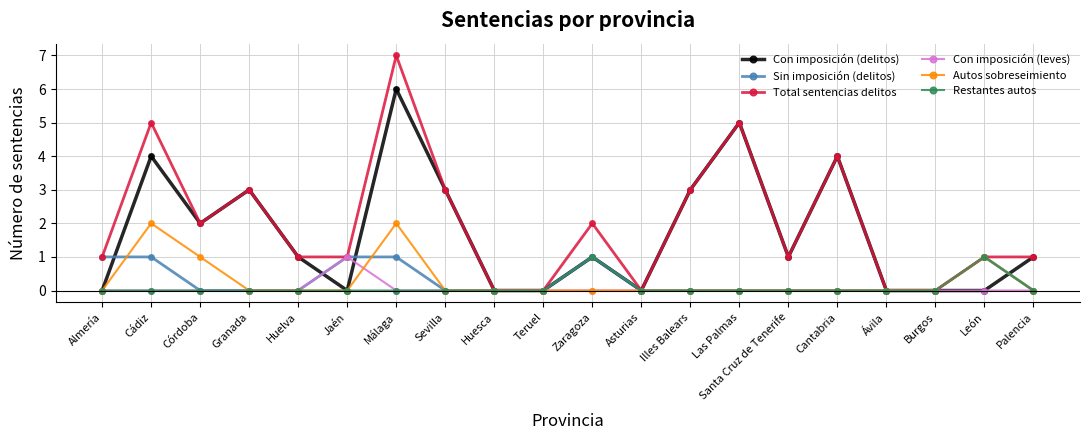

What is the label of the 11th point from the left?

Zaragoza